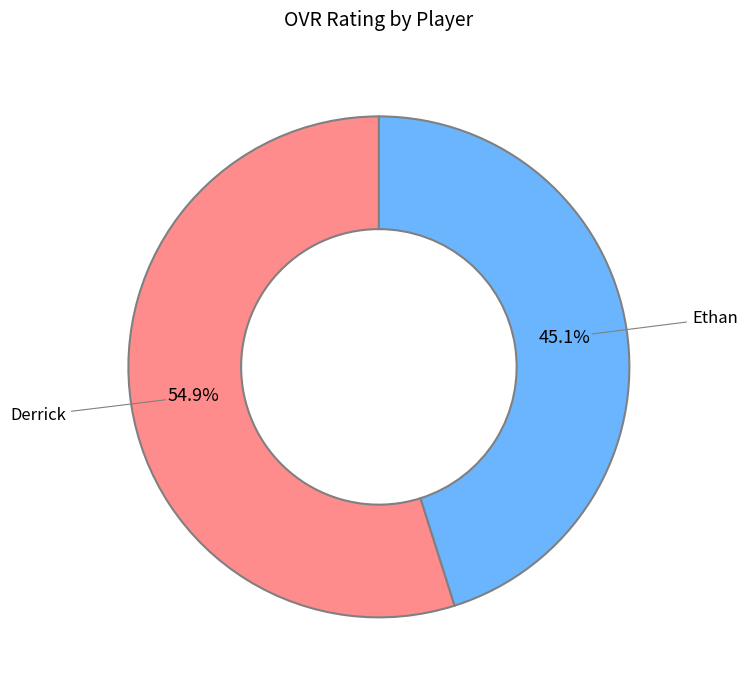

Is there any slice that represents more than half of the pie?

Yes